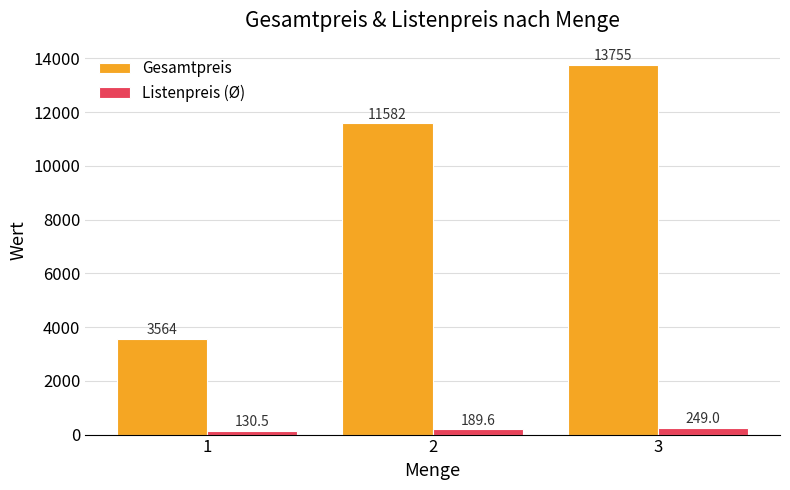

Where is Listenpreis (Ø) nearest to the value 189?

2